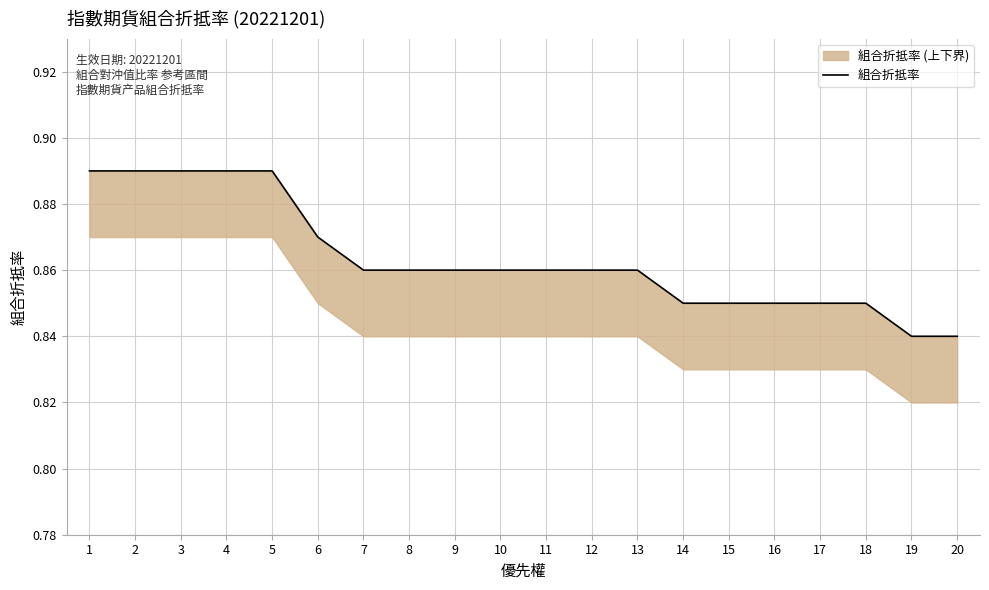

Is it true that the value at 12 is 0.9?

True